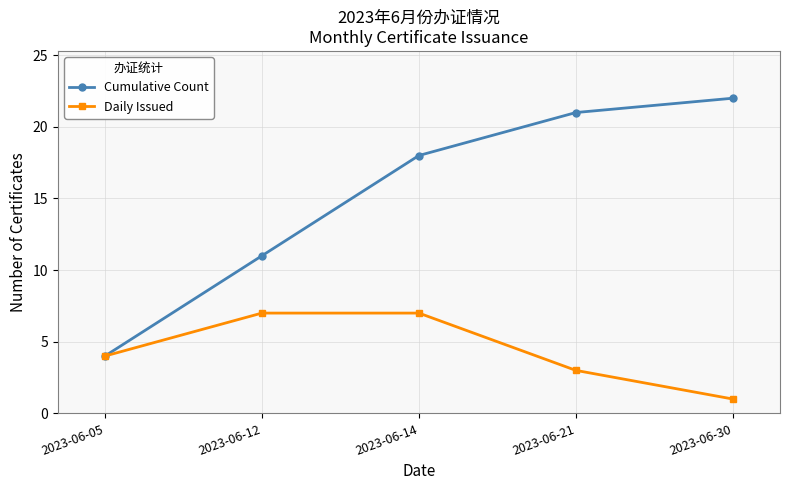

What is the value of the Daily Issued point at the 3rd from the left?

7